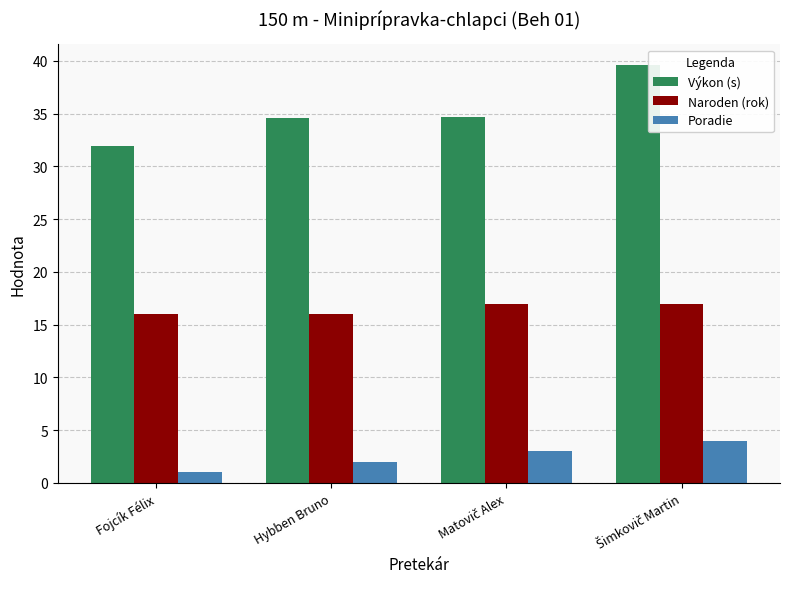

What is the difference between the highest and lowest values at Fojcík Félix?

30.9